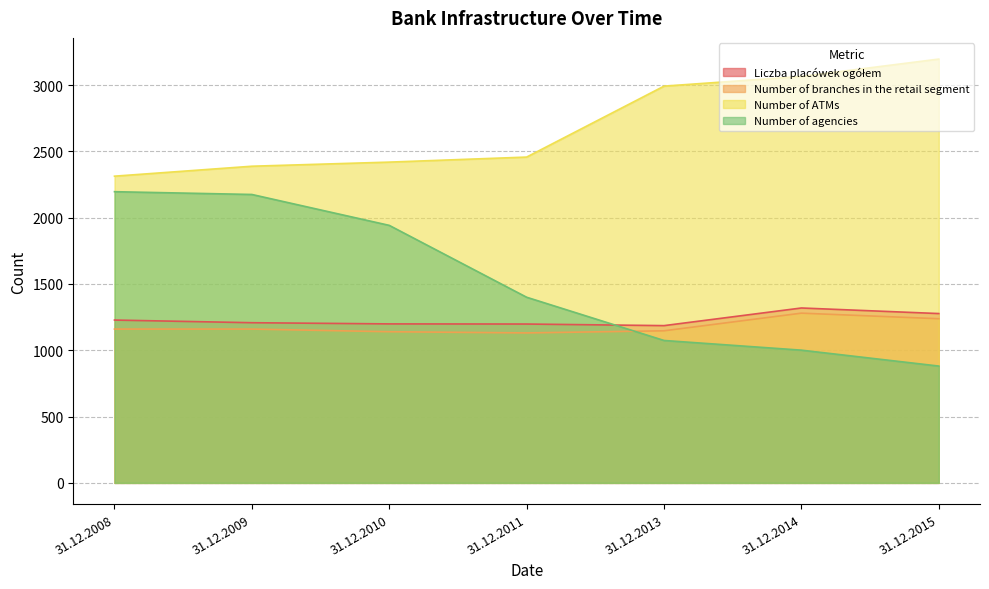

At how many categories does at least one series exceed 1481?

7